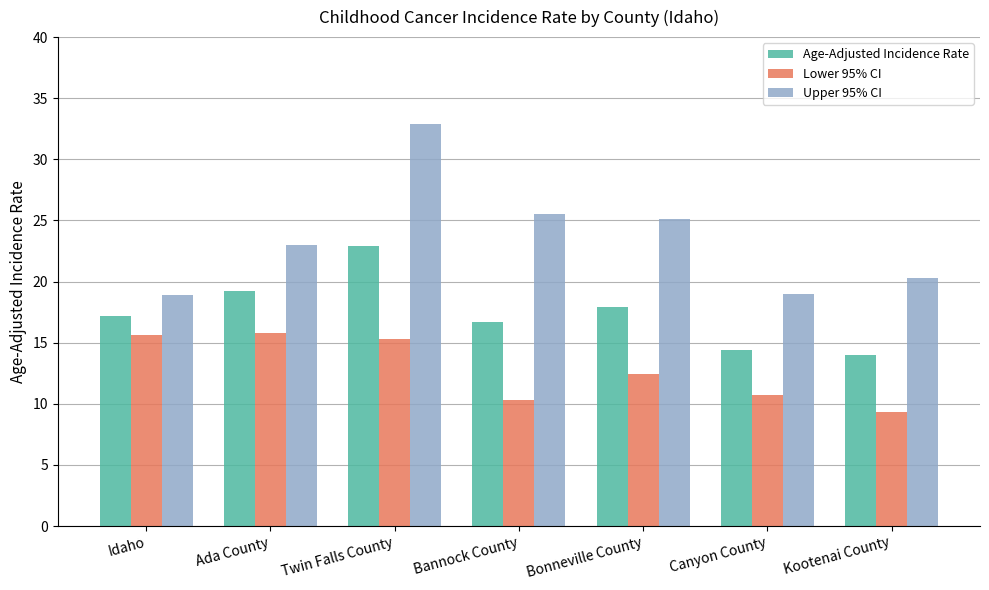

Where does the Lower 95% CI series first go above 12?

Idaho